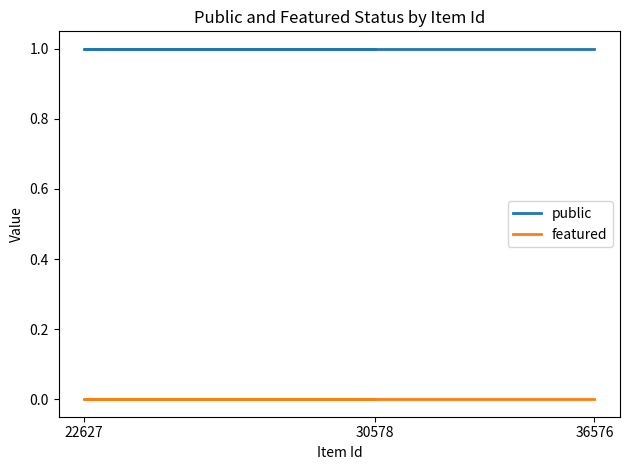

What are all the series names shown in the legend?

public, featured